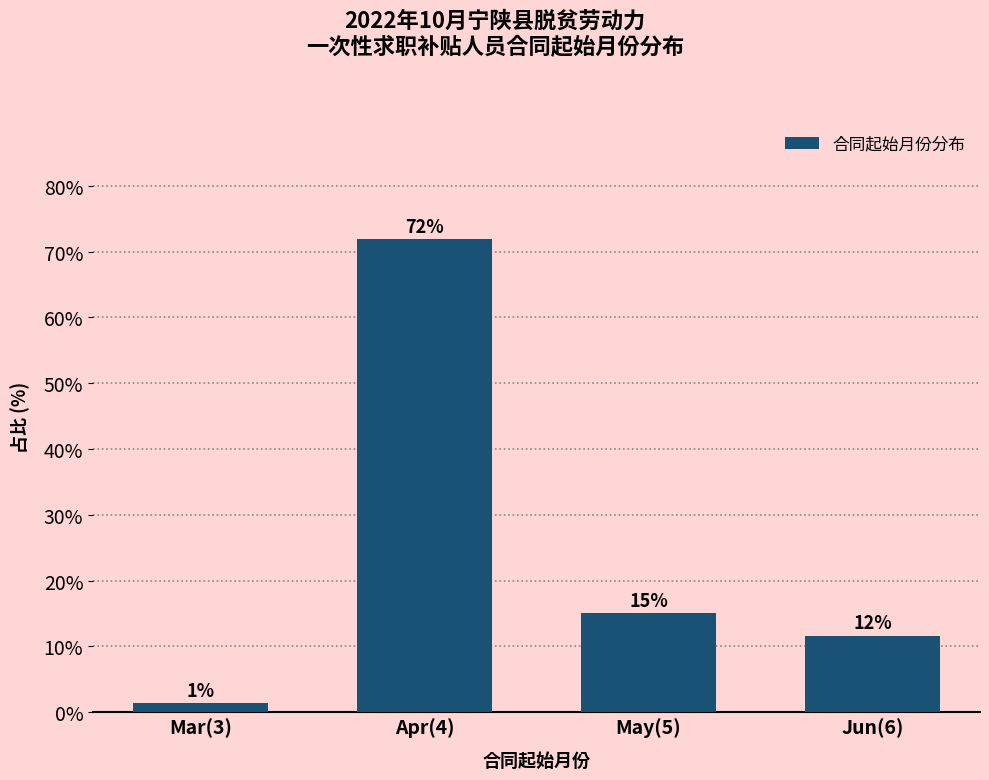

Where is the data nearest to the value 36?

May(5)